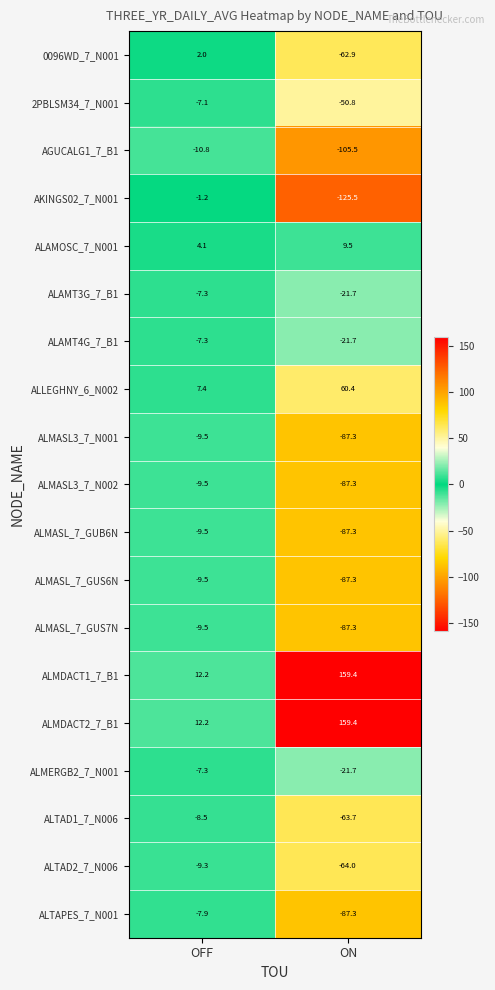

Rank the categories by ALLEGHNY_6_N002 value from highest to lowest.

ON, OFF